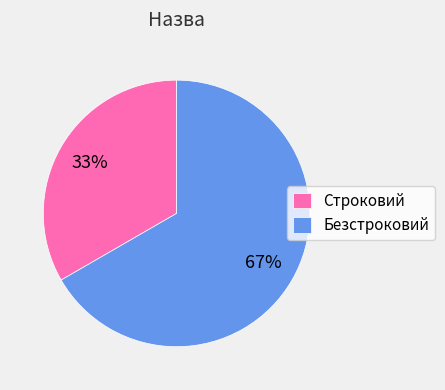

Rank the categories by value from highest to lowest.

Безстроковий, Строковий